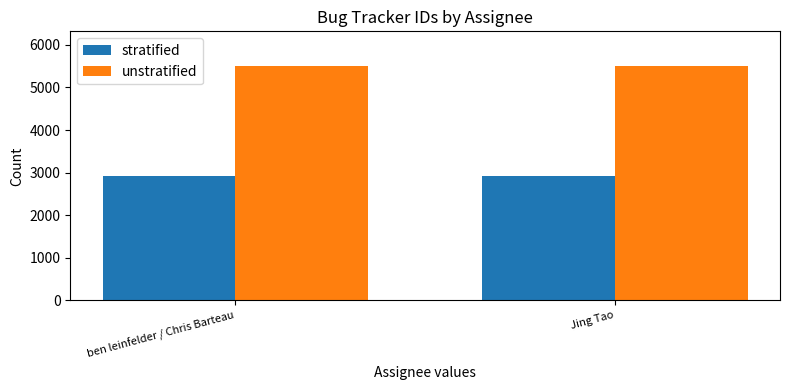

What is the difference between the unstratified values at ben leinfelder / Chris Barteau and Jing Tao?

1